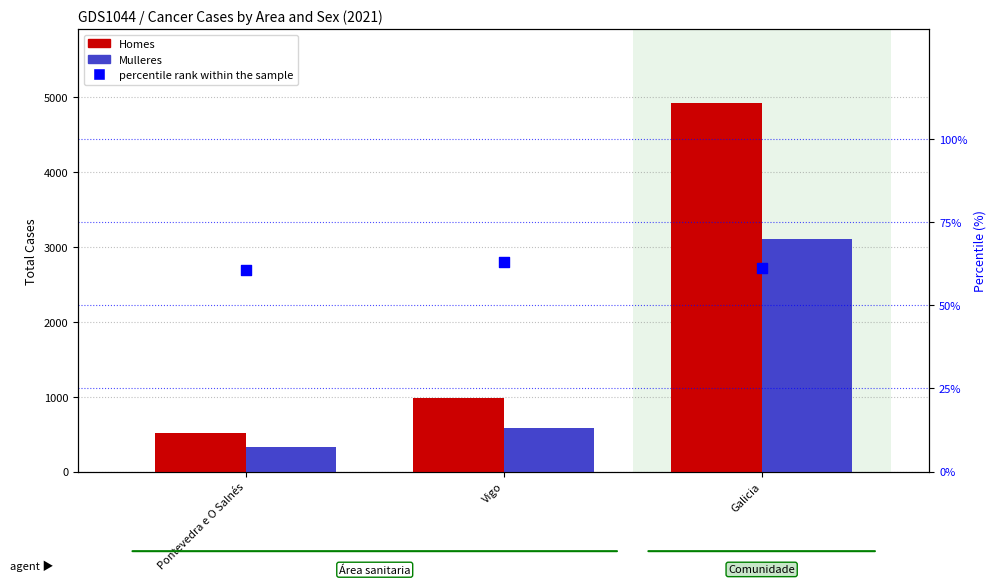

At how many categories does at least one series exceed 4567?

1